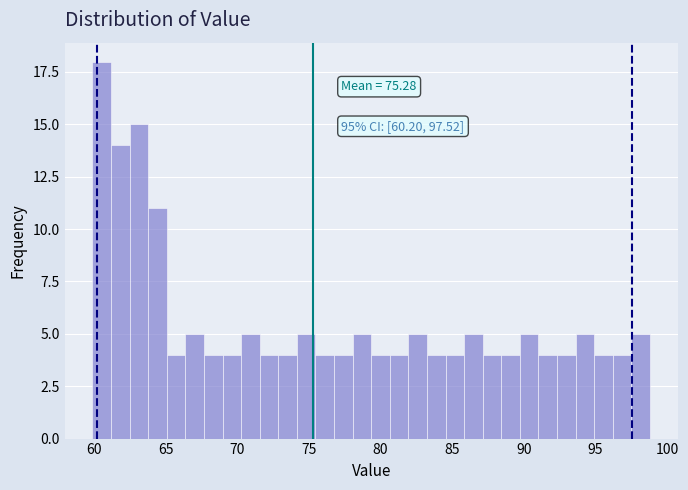

Read against the x-axis, roughly where is the centre of the tallest bar?

60.5